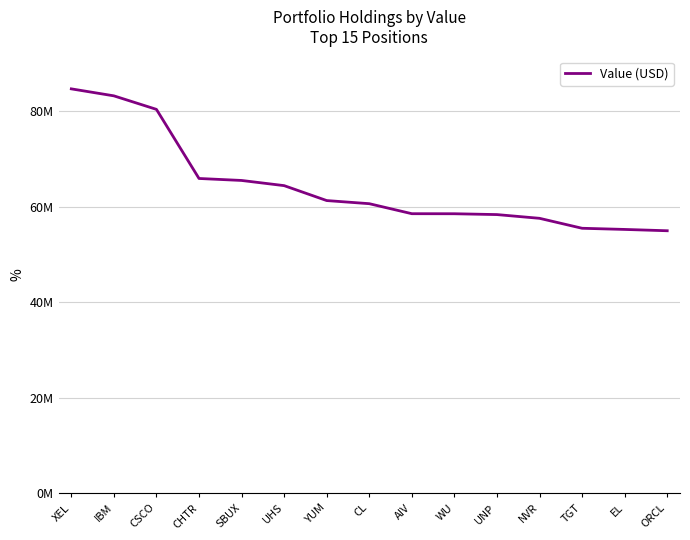

What is the sum of all values?

965182000